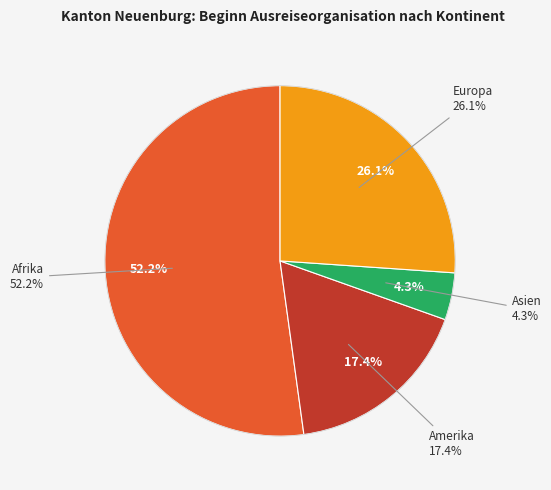

Is it true that Ozeanien is 6% of the pie?

False